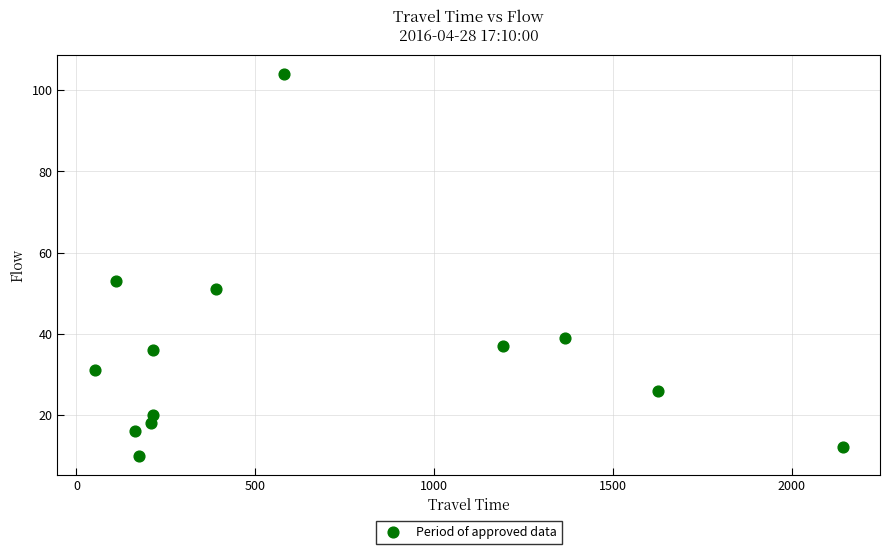

What is the range of Y values (max minus min)?

94